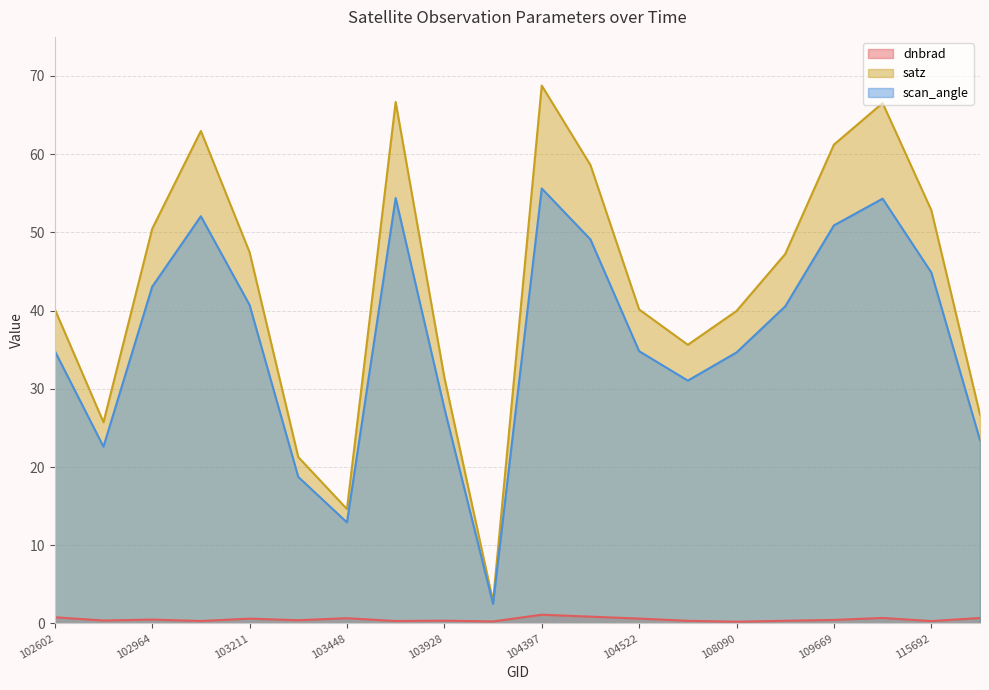

Between 104046 and 139754, which series saw the biggest shift?

satz